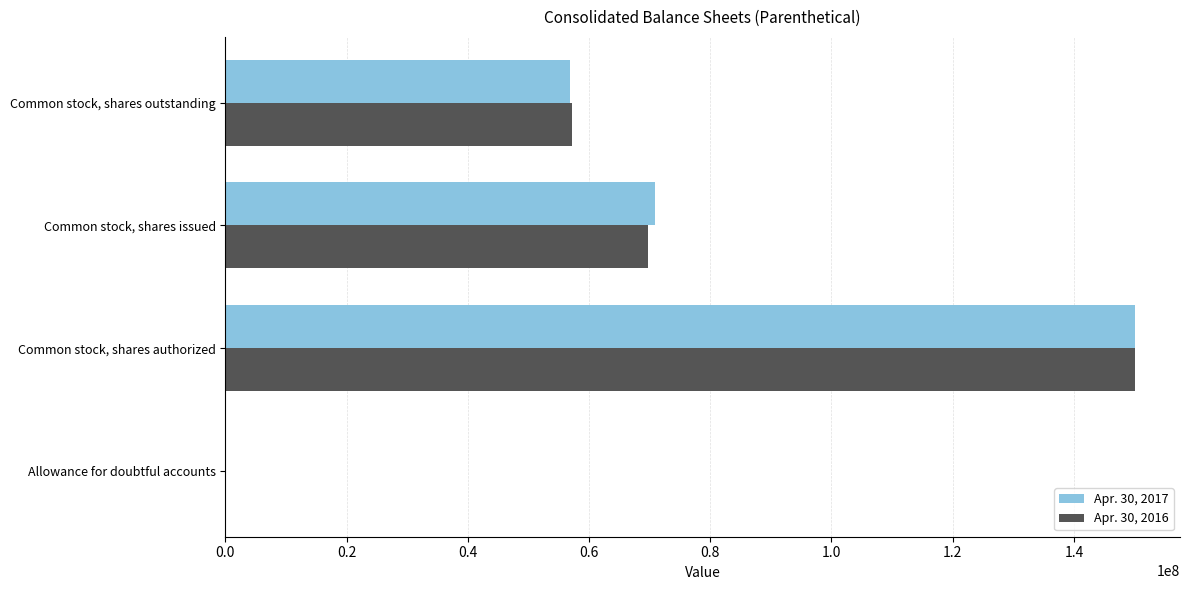

Is the value of Apr. 30, 2016 at Common stock, shares issued greater than the value of Apr. 30, 2017 at Common stock, shares outstanding?

Yes